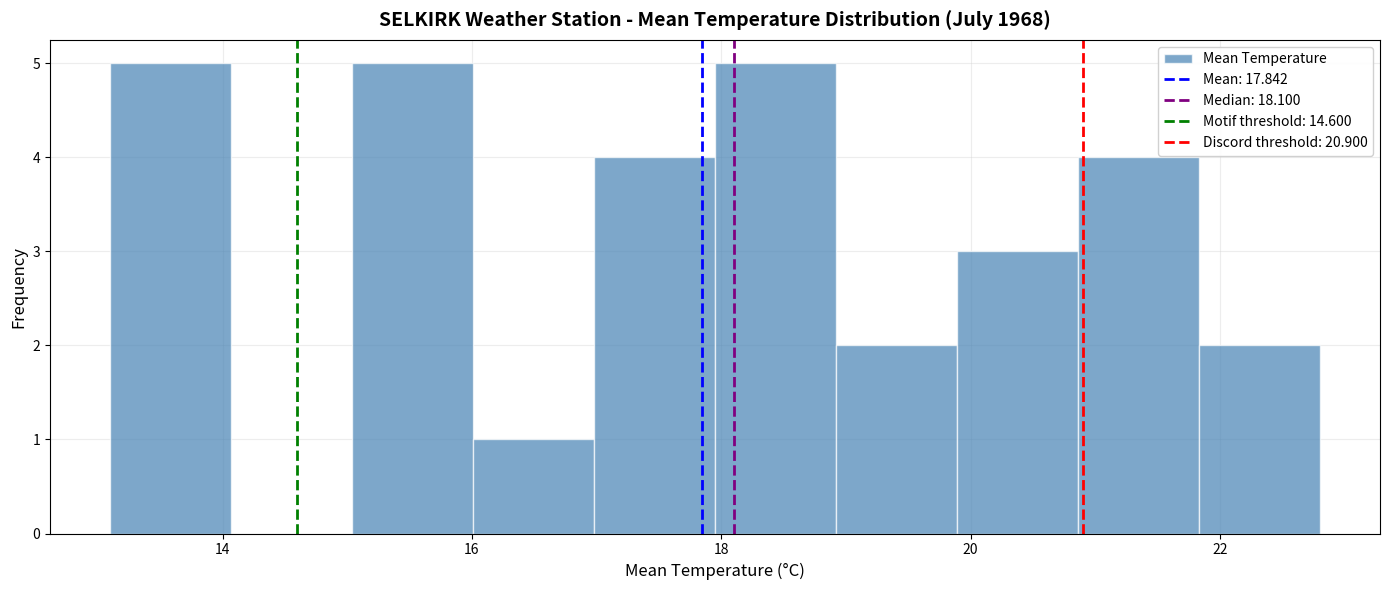

Reading left to right, transcribe this chart: for each bar, give the range it covers on the x-axis and its height. Neither the bar edges nor the heights are printed on the chart, so give them approximately, as read against the axes.

13.2 to 14.0: 5
14.0 to 15.0: 0
15.0 to 16.0: 5
16.0 to 17.0: 1
17.0 to 18.0: 4
18.0 to 19.0: 5
19.0 to 19.8: 2
19.8 to 20.8: 3
20.8 to 21.8: 4
21.8 to 22.8: 2